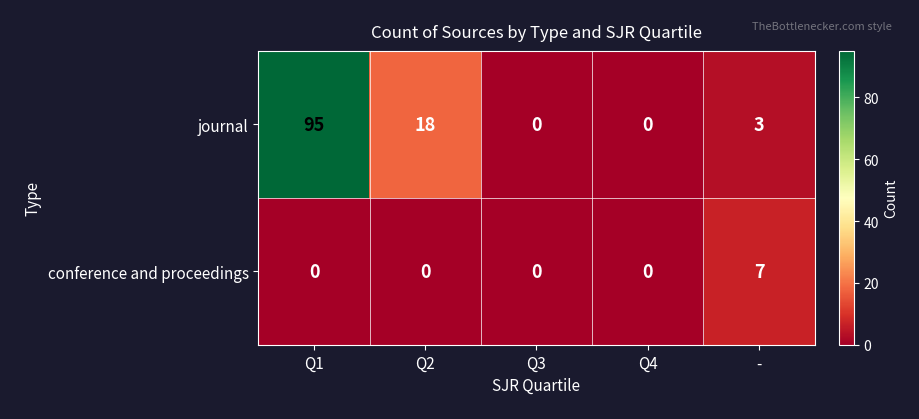

Which series has the largest total across all categories?

journal